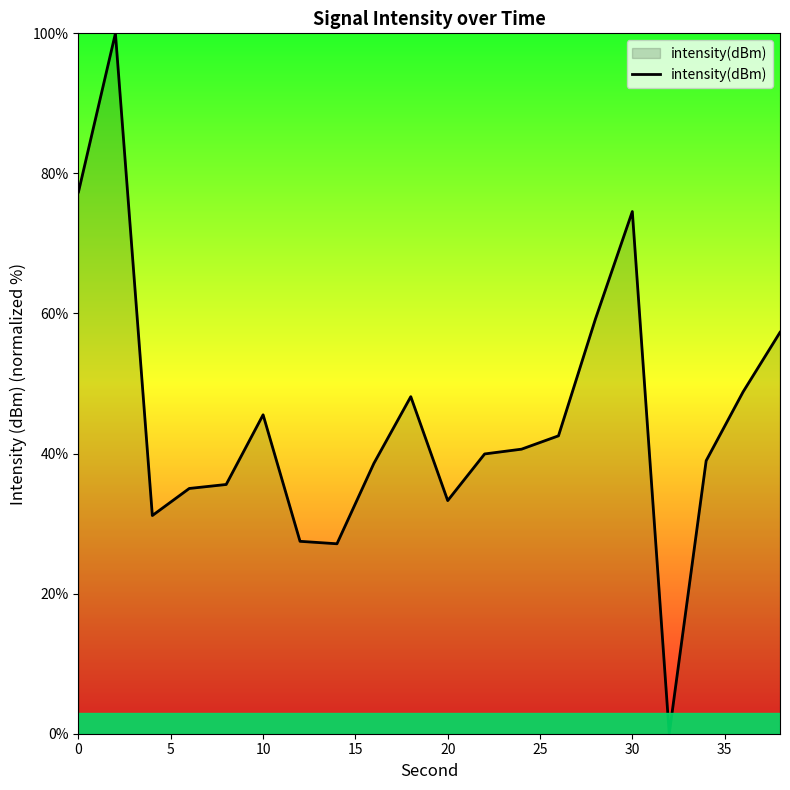

What is the greatest value displayed?

100.0